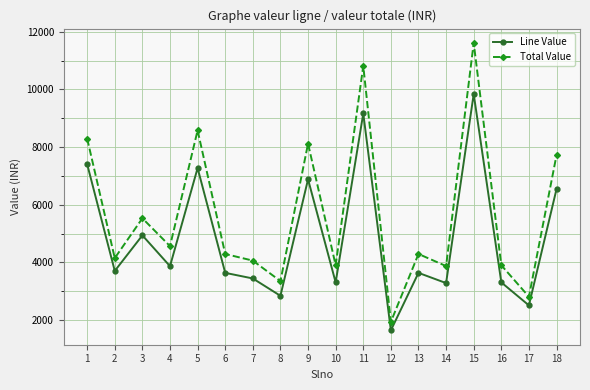

The value of Total Value at 9 is 8120.8. True or false?

True